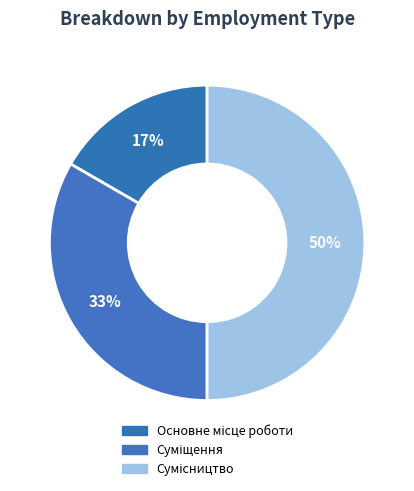

How many segments does this pie chart have?

3